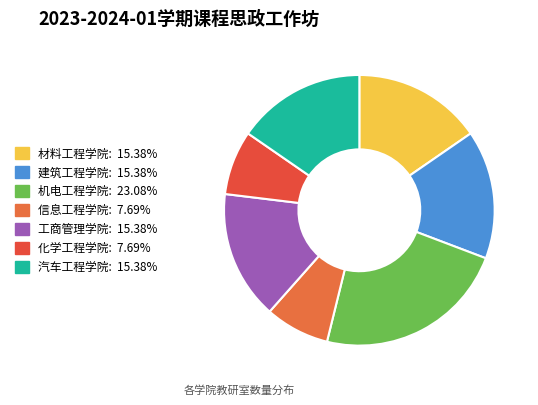

To the nearest percent, what percentage of the pie is 汽车工程学院?

15%